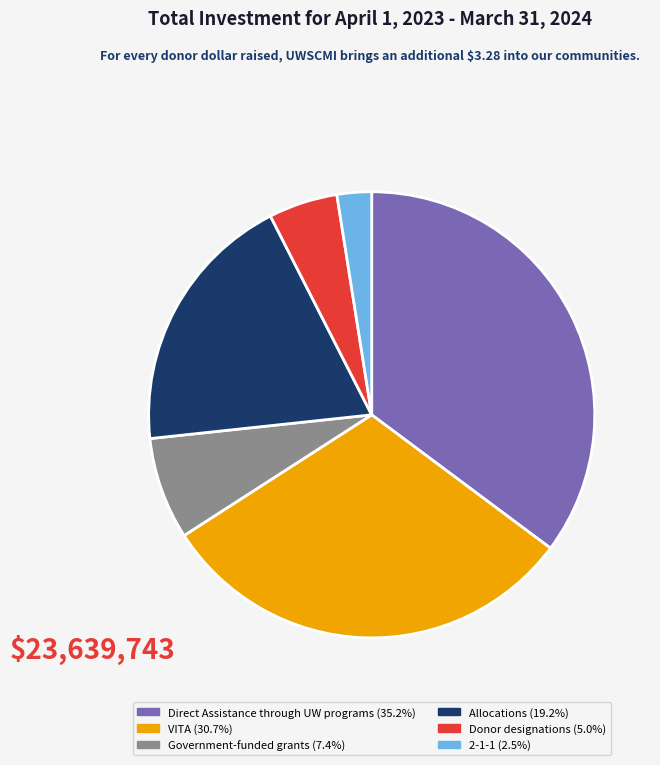

Is there any slice that represents more than half of the pie?

No